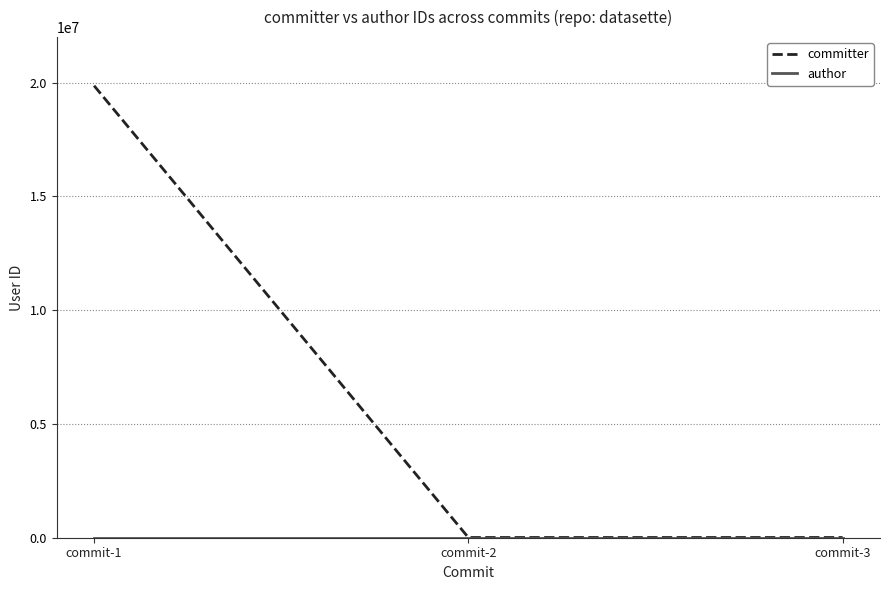

Which series has the largest total across all categories?

committer